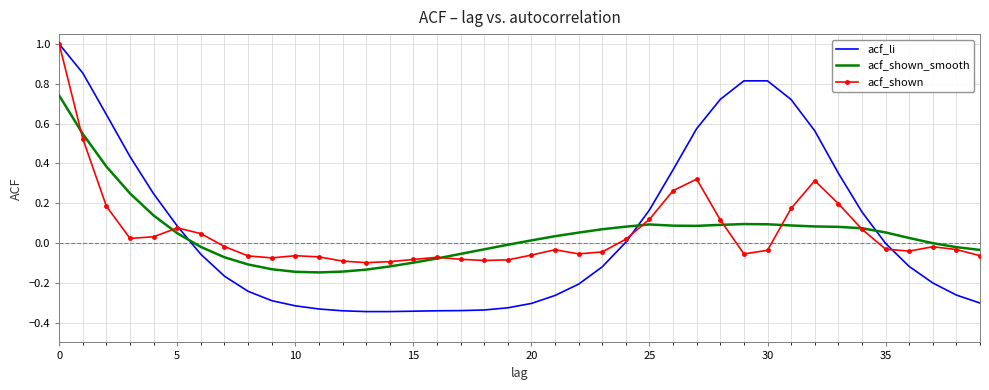

Which series has the widest spread of values?

acf_li